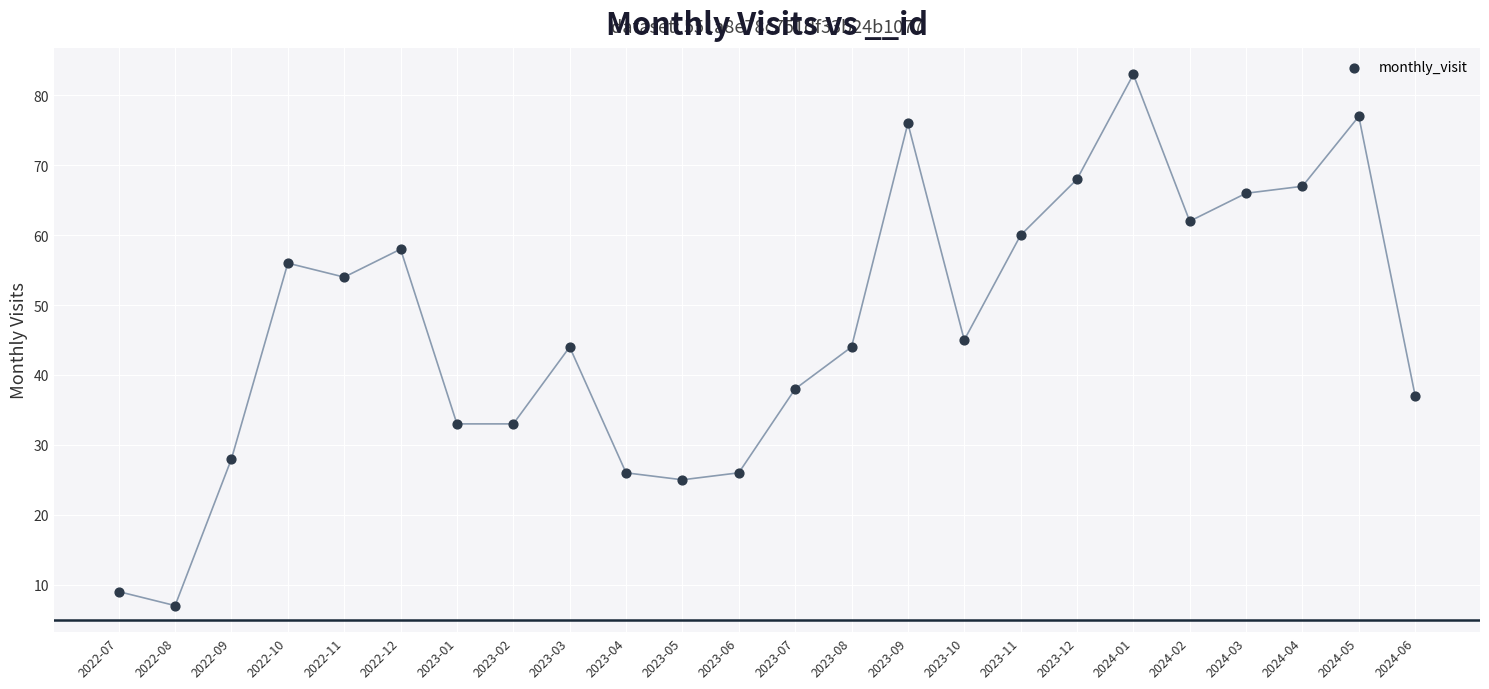

What is the range of Y values (max minus min)?

76